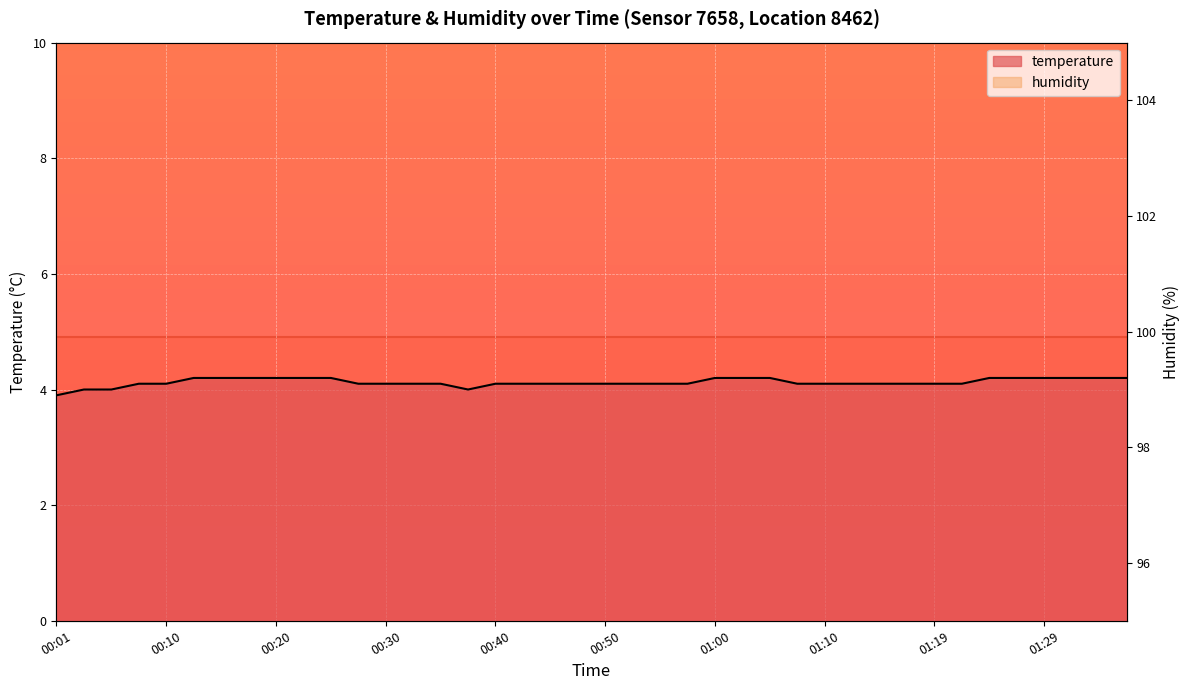

True or false: the data shows 4.1 at 01:12.

True